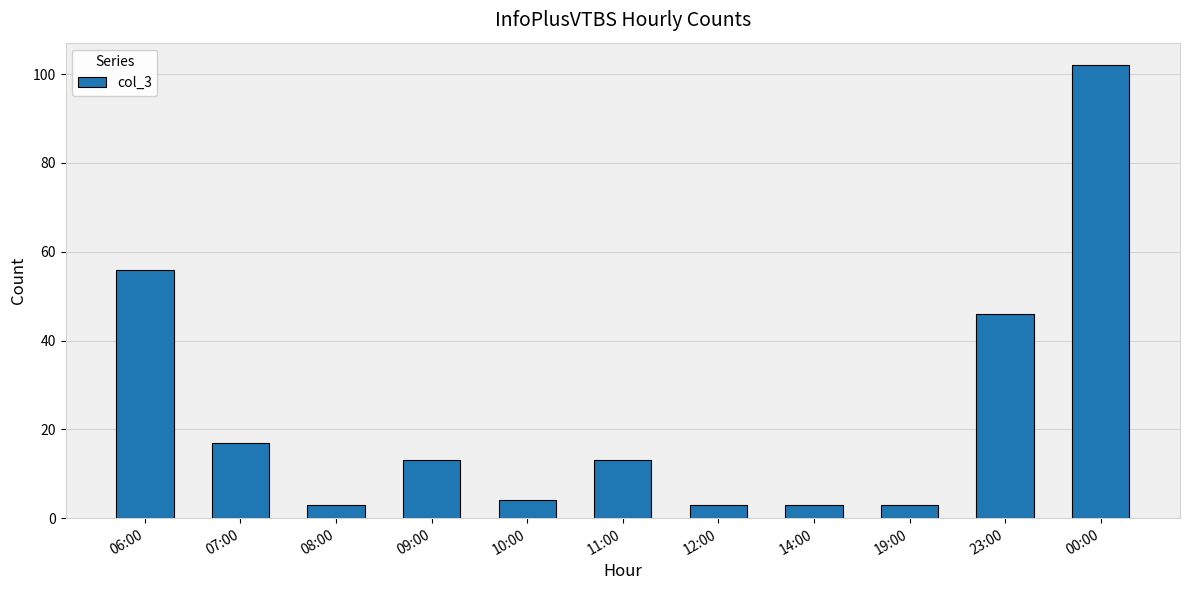

Reading left to right, extract all data points from this chart.

56	17	3	13	4	13	3	3	3	46	102